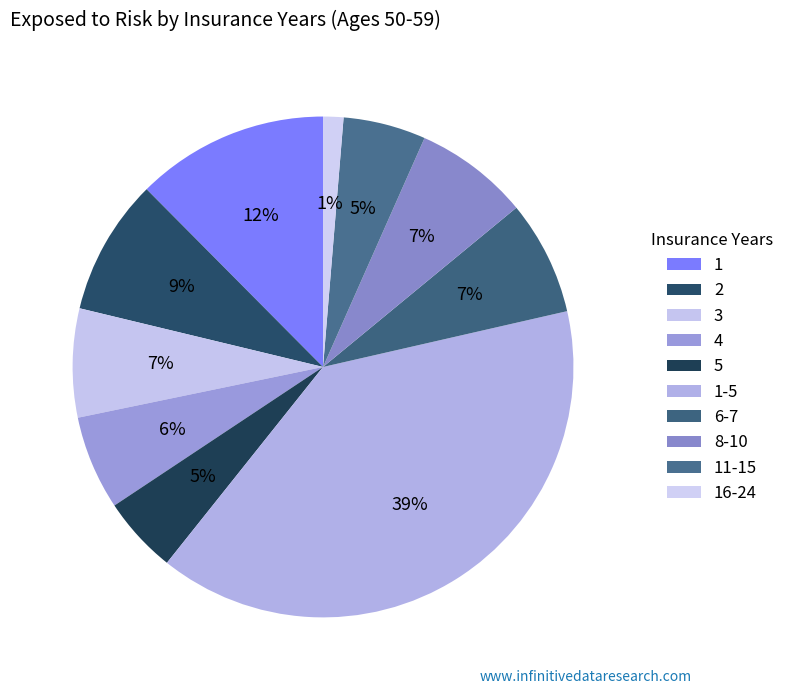

Which slice is the largest?

1-5